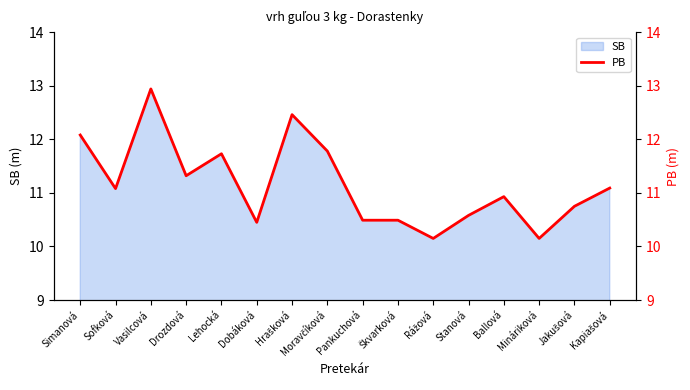

What is the smallest value displayed?

10.2